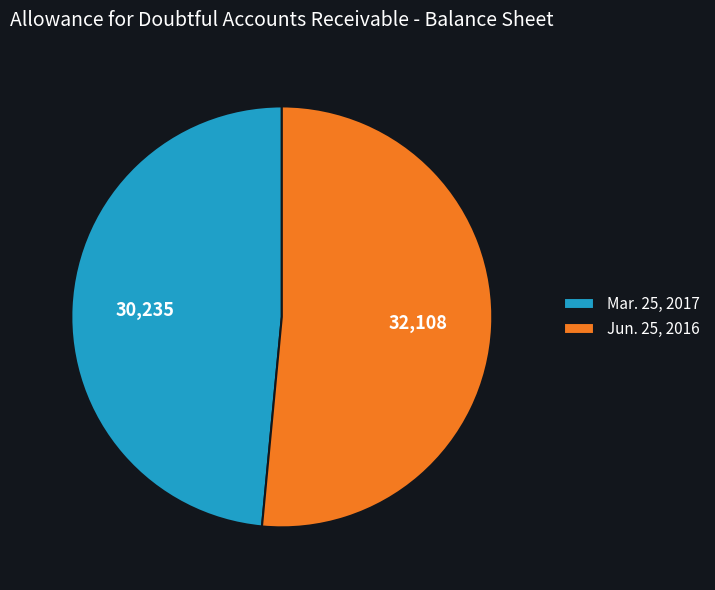

Is there a majority slice in this chart?

Yes